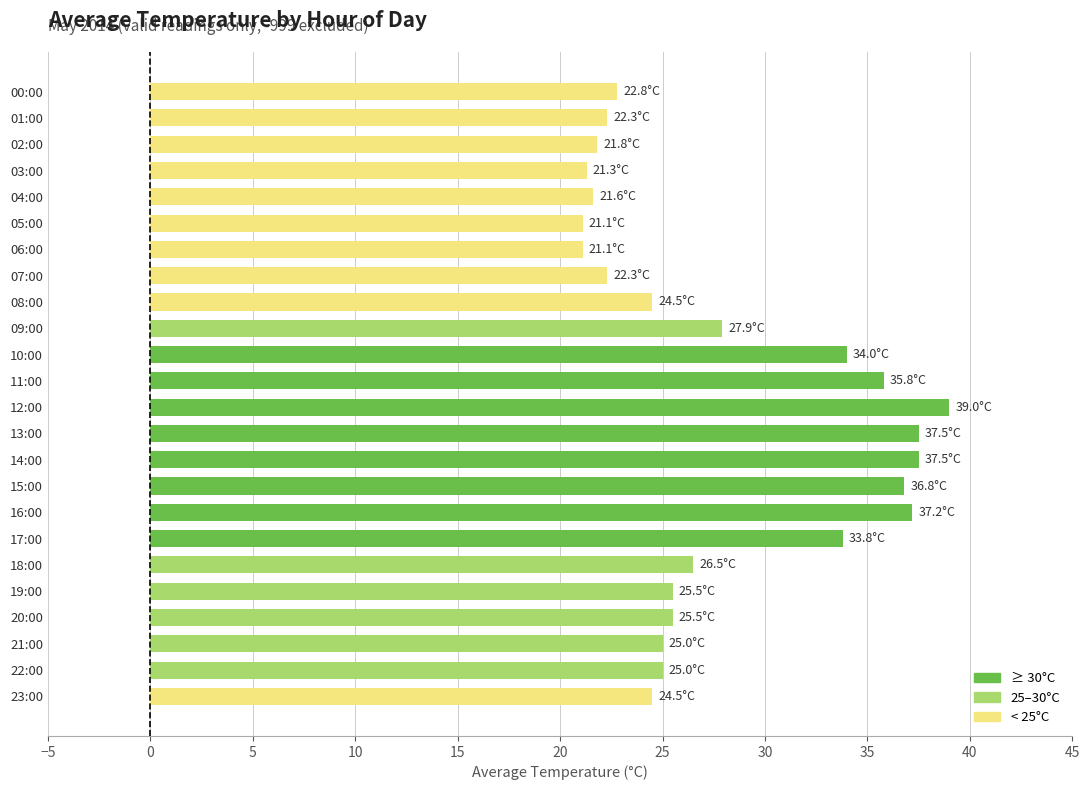

What is the average value?

27.9